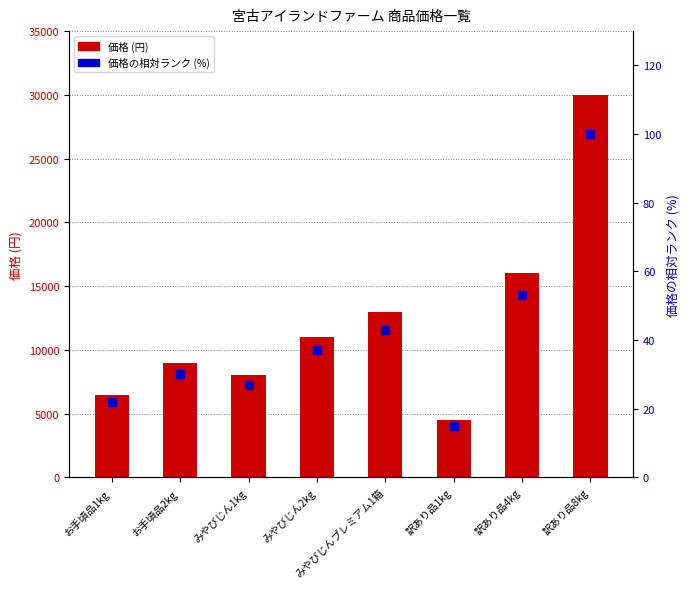

Is the value of 価格 (円) at お手頃品1kg greater than the value of 価格の相対ランク (%) at お手頃品1kg?

Yes